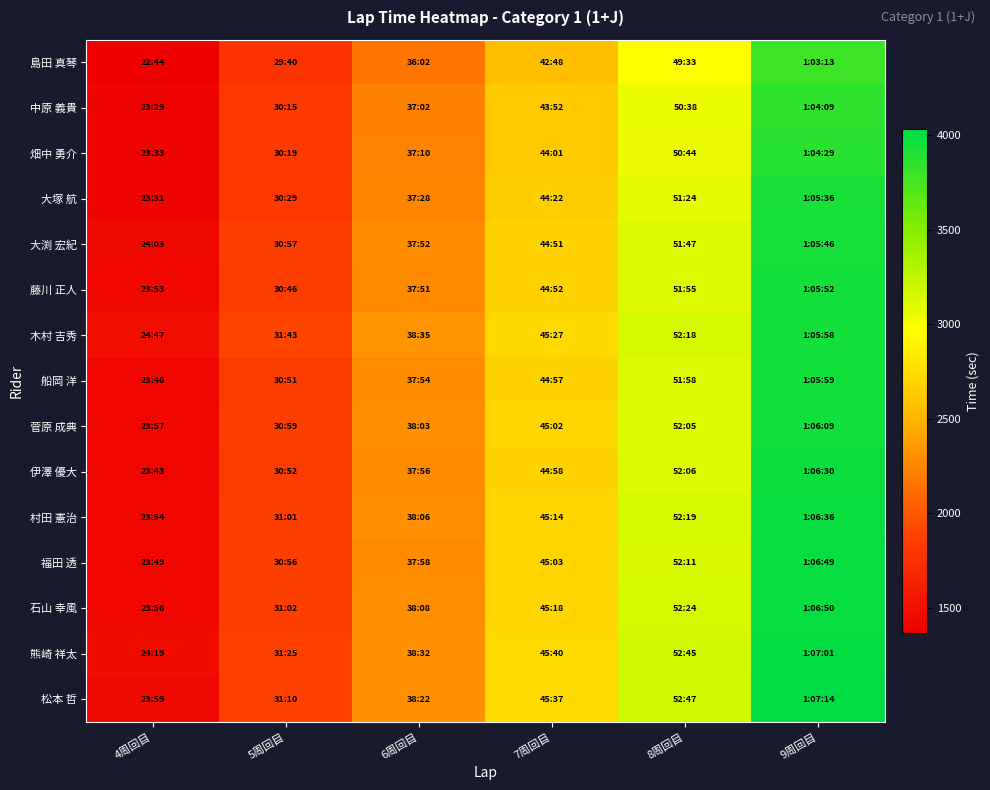

Reading left to right, list all the values displayed in this chart.

島田 真琴: 4周回目=1364	5周回目=1780	6周回目=2162	7周回目=2568	8周回目=2973	9周回目=3793
中原 義貴: 4周回目=1409	5周回目=1815	6周回目=2222	7周回目=2632	8周回目=3038	9周回目=3849
畑中 勇介: 4周回目=1413	5周回目=1819	6周回目=2230	7周回目=2641	8周回目=3044	9周回目=3869
大塚 航: 4周回目=1411	5周回目=1829	6周回目=2248	7周回目=2662	8周回目=3084	9周回目=3936
大渕 宏紀: 4周回目=1443	5周回目=1857	6周回目=2272	7周回目=2691	8周回目=3107	9周回目=3946
藤川 正人: 4周回目=1433	5周回目=1846	6周回目=2271	7周回目=2692	8周回目=3115	9周回目=3952
木村 吉秀: 4周回目=1487	5周回目=1903	6周回目=2315	7周回目=2727	8周回目=3138	9周回目=3958
船岡 洋: 4周回目=1426	5周回目=1851	6周回目=2274	7周回目=2697	8周回目=3118	9周回目=3959
菅原 成典: 4周回目=1437	5周回目=1859	6周回目=2283	7周回目=2702	8周回目=3125	9周回目=3969
伊澤 優大: 4周回目=1423	5周回目=1852	6周回目=2276	7周回目=2698	8周回目=3126	9周回目=3990
村田 憲治: 4周回目=1434	5周回目=1861	6周回目=2286	7周回目=2714	8周回目=3139	9周回目=3996
福田 透: 4周回目=1429	5周回目=1856	6周回目=2278	7周回目=2703	8周回目=3131	9周回目=4009
石山 幸風: 4周回目=1436	5周回目=1862	6周回目=2288	7周回目=2718	8周回目=3144	9周回目=4010
熊崎 祥太: 4周回目=1459	5周回目=1885	6周回目=2312	7周回目=2740	8周回目=3165	9周回目=4021
松本 哲: 4周回目=1439	5周回目=1870	6周回目=2302	7周回目=2737	8周回目=3167	9周回目=4034